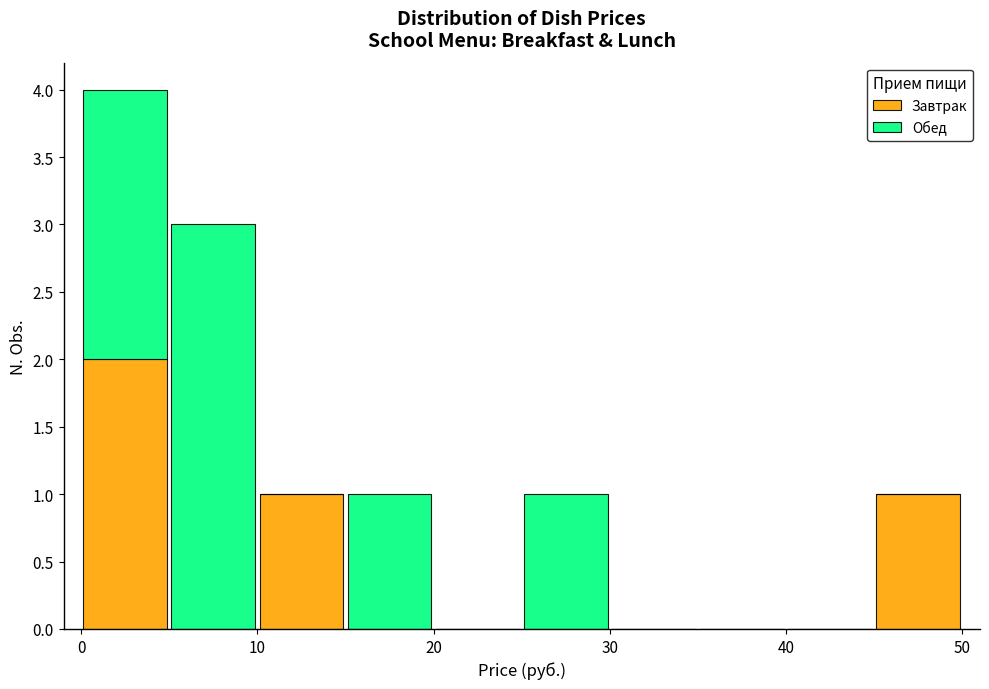

Which range on the x-axis has the tallest stacked bar (by total height)?

0 to 5